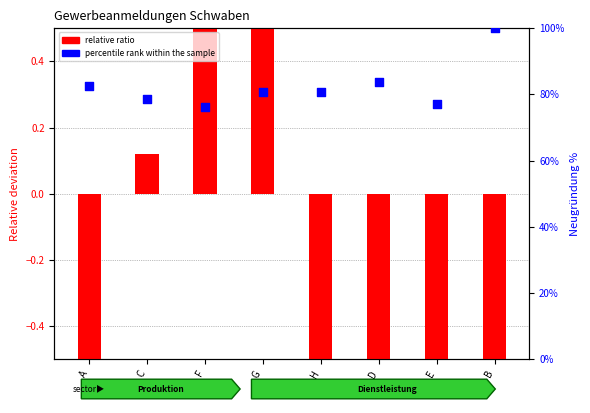

What is the total value across all series at H?

80.2